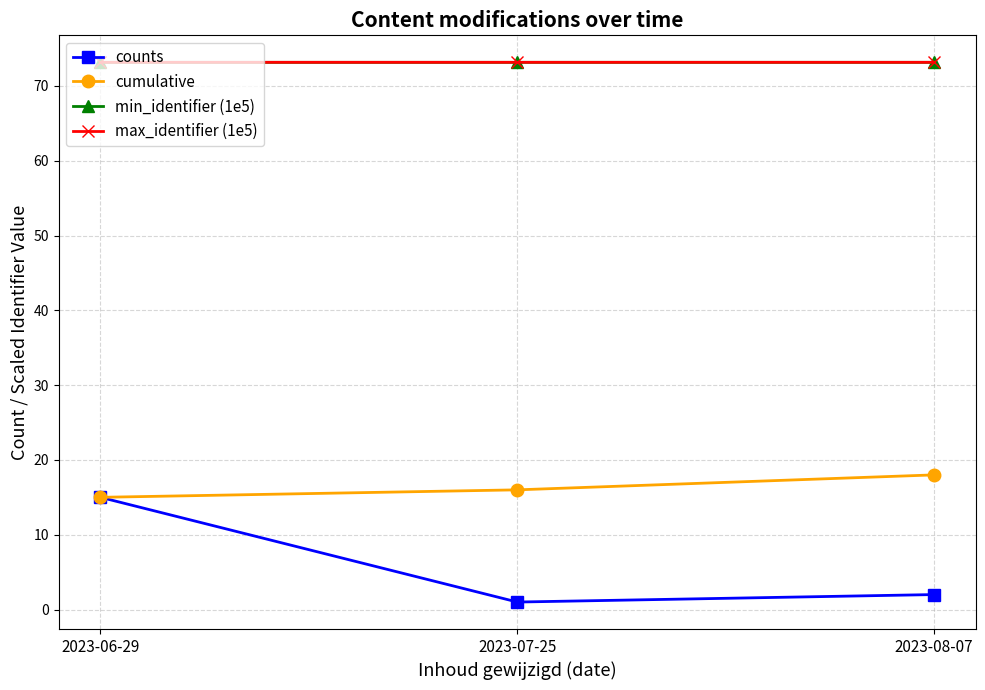

The value of min_identifier (1e5) at 2023-06-29 is 99.9. True or false?

False